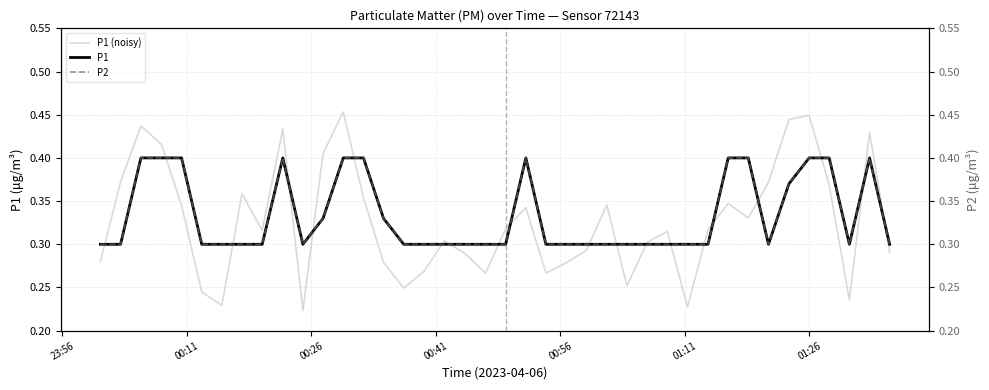

What is the highest value of the P1 series?

0.4